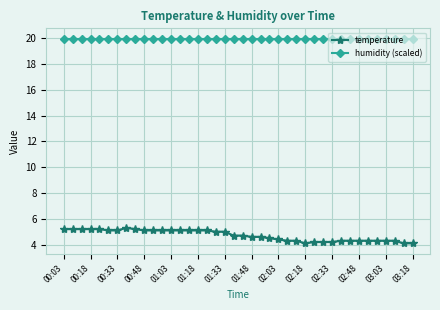

True or false: temperature and humidity (scaled) cross at least once.

False